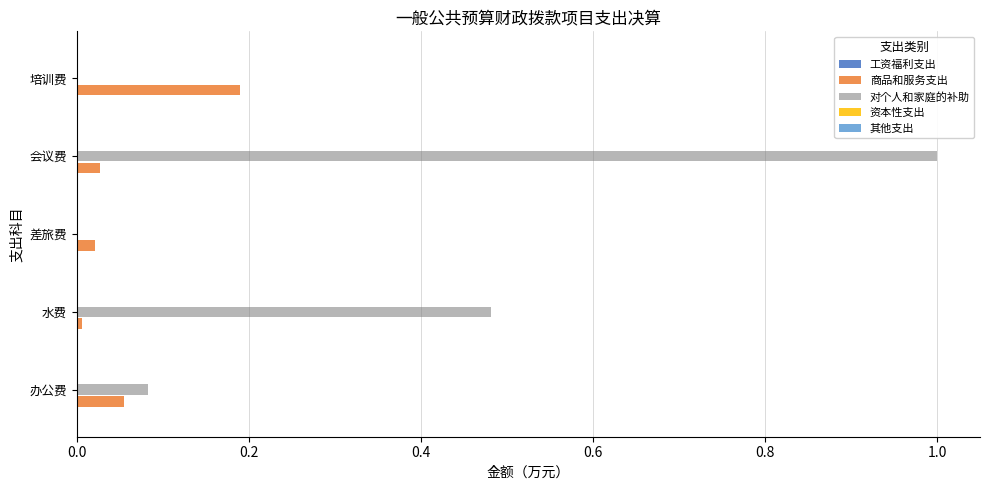

What is the maximum value shown in the chart?

1.0